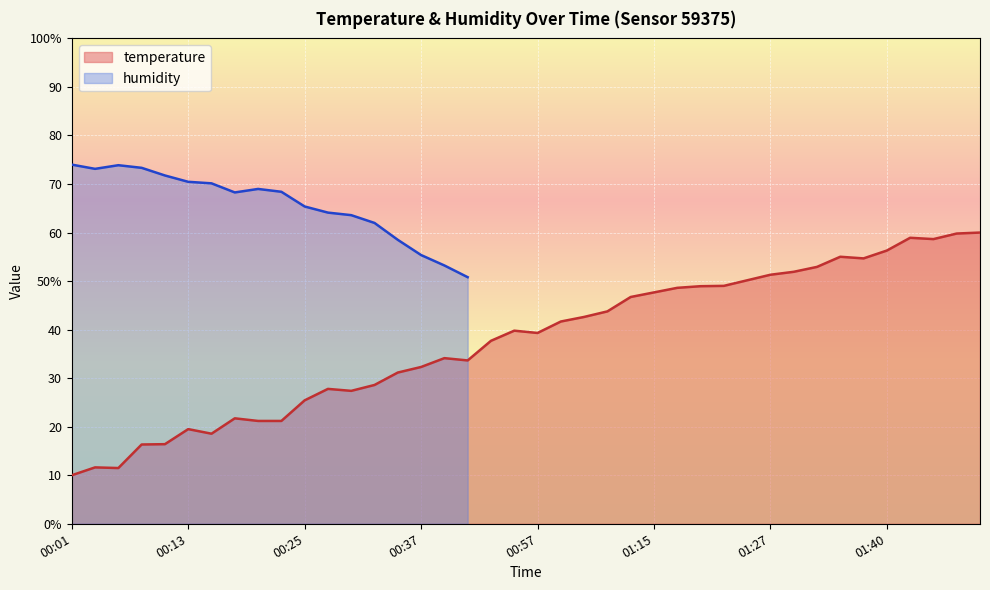

What is the value of the 20th point from the left?

39.8